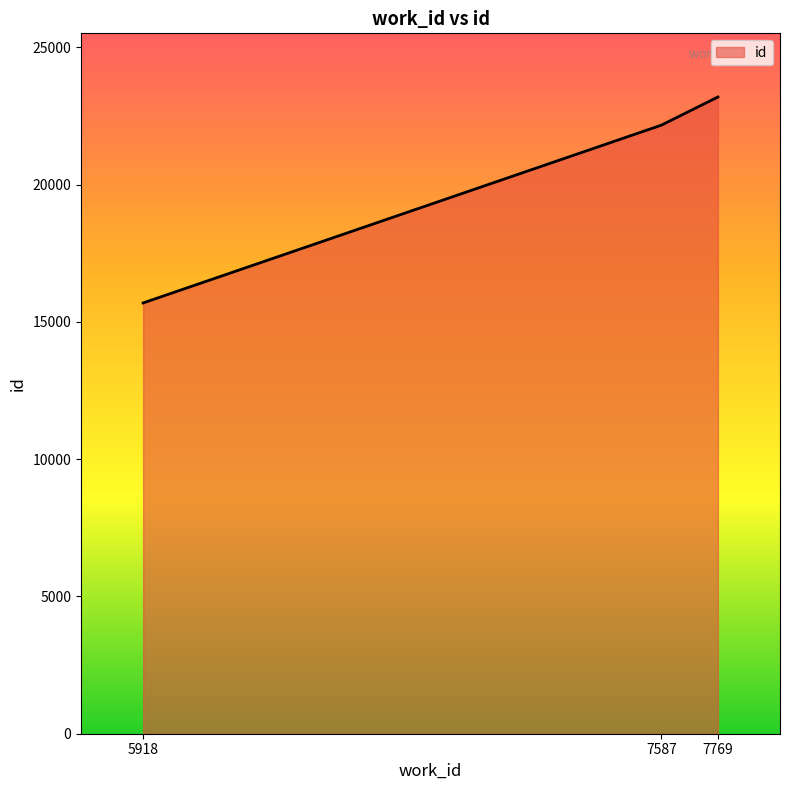

What is the sum of all values?

61050